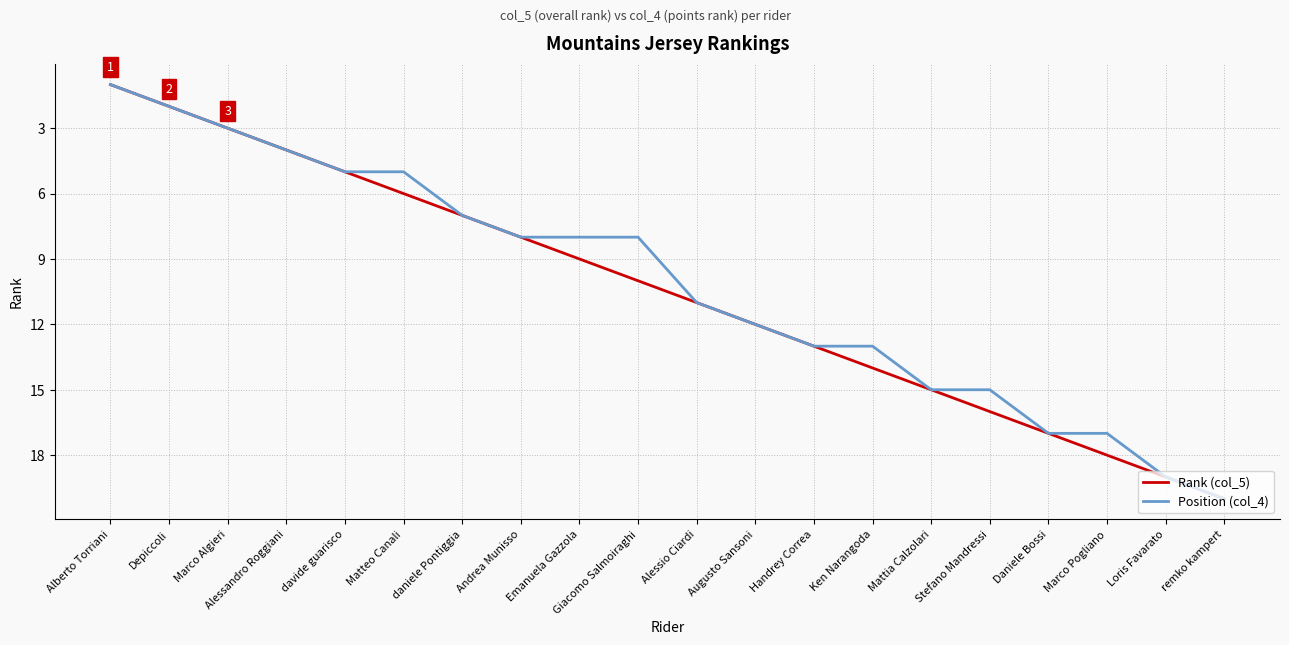

What is the smallest value displayed?

1